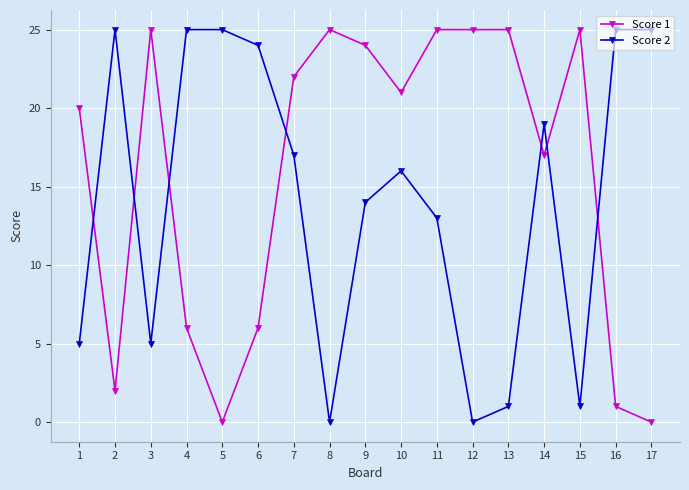

True or false: Score 2 has more than 1 points higher than both neighbors.

True